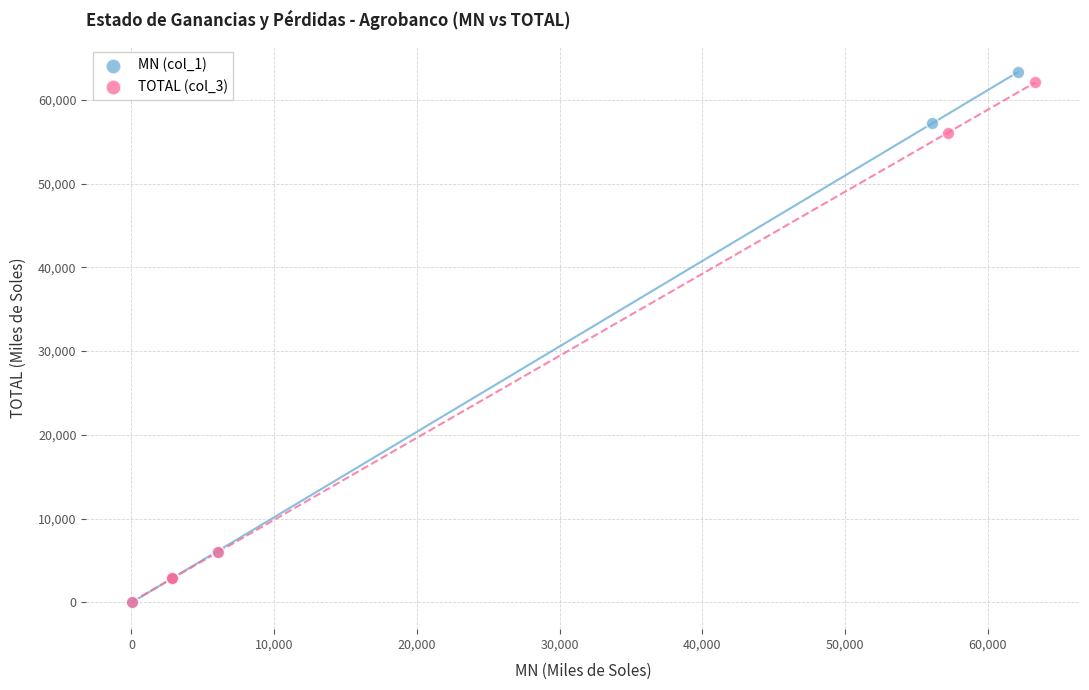

Which series has the widest spread of Y values?

MN (col_1)